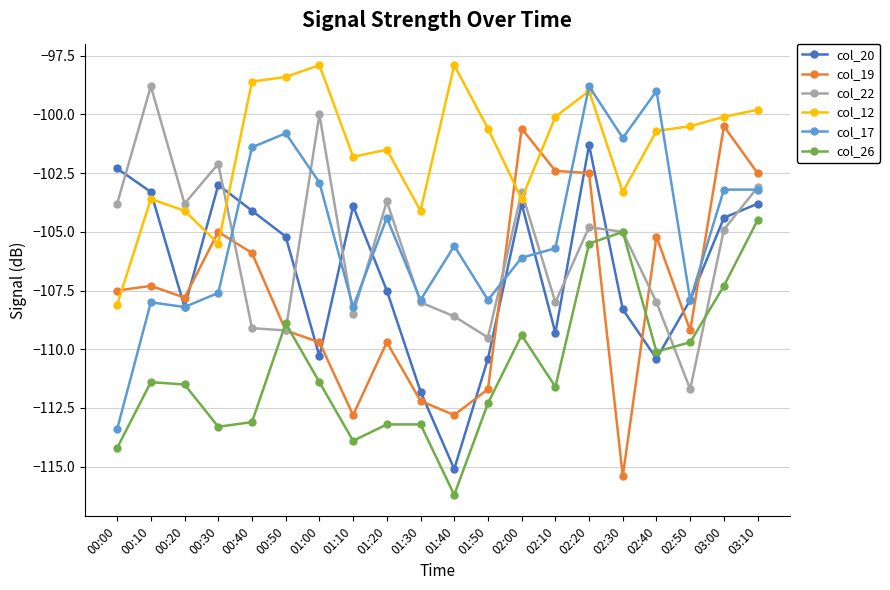

Reading right to left, list all the values displayed in this chart.

col_20: -103.8	-104.4	-107.9	-110.4	-108.3	-101.3	-109.3	-103.8	-110.4	-115.1	-111.8	-107.5	-103.9	-110.3	-105.2	-104.1	-103.0	-108.2	-103.3	-102.3
col_19: -102.5	-100.5	-109.2	-105.2	-115.4	-102.5	-102.4	-100.6	-111.7	-112.8	-112.2	-109.7	-112.8	-109.7	-109.2	-105.9	-105.0	-107.8	-107.3	-107.5
col_22: -103.1	-104.9	-111.7	-108.0	-105.0	-104.8	-108.0	-103.3	-109.5	-108.6	-108.0	-103.7	-108.5	-100.0	-109.2	-109.1	-102.1	-103.8	-98.8	-103.8
col_12: -99.8	-100.1	-100.5	-100.7	-103.3	-99.0	-100.1	-103.6	-100.6	-97.9	-104.1	-101.5	-101.8	-97.9	-98.4	-98.6	-105.5	-104.1	-103.6	-108.1
col_17: -103.2	-103.2	-107.9	-99.0	-101.0	-98.8	-105.7	-106.1	-107.9	-105.6	-107.9	-104.4	-108.2	-102.9	-100.8	-101.4	-107.6	-108.2	-108.0	-113.4
col_26: -104.5	-107.3	-109.7	-110.1	-105.0	-105.5	-111.6	-109.4	-112.3	-116.2	-113.2	-113.2	-113.9	-111.4	-108.9	-113.1	-113.3	-111.5	-111.4	-114.2